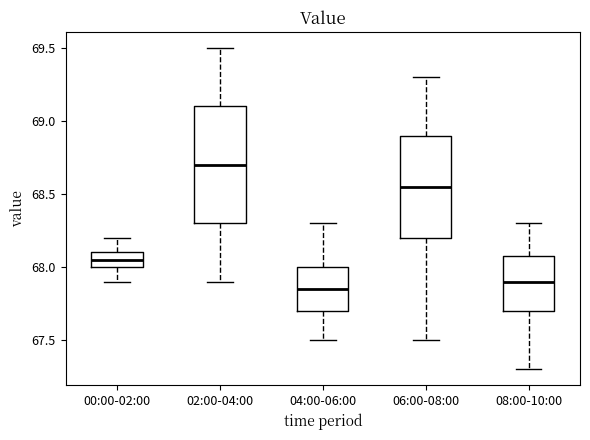

Reading left to right, transcribe this box plot: for each box, give where its median line is, the range the box spans, and where its two whiskers end, as read against the y-axis. The values are not printed on the chart, so give them approximately, as read against the axis.

00:00-02:00: median 68.05, box 68.00 to 68.10, whiskers 67.90 to 68.20
02:00-04:00: median 68.70, box 68.30 to 69.10, whiskers 67.90 to 69.50
04:00-06:00: median 67.85, box 67.70 to 68.00, whiskers 67.50 to 68.30
06:00-08:00: median 68.55, box 68.20 to 68.90, whiskers 67.50 to 69.30
08:00-10:00: median 67.90, box 67.70 to 68.10, whiskers 67.30 to 68.30